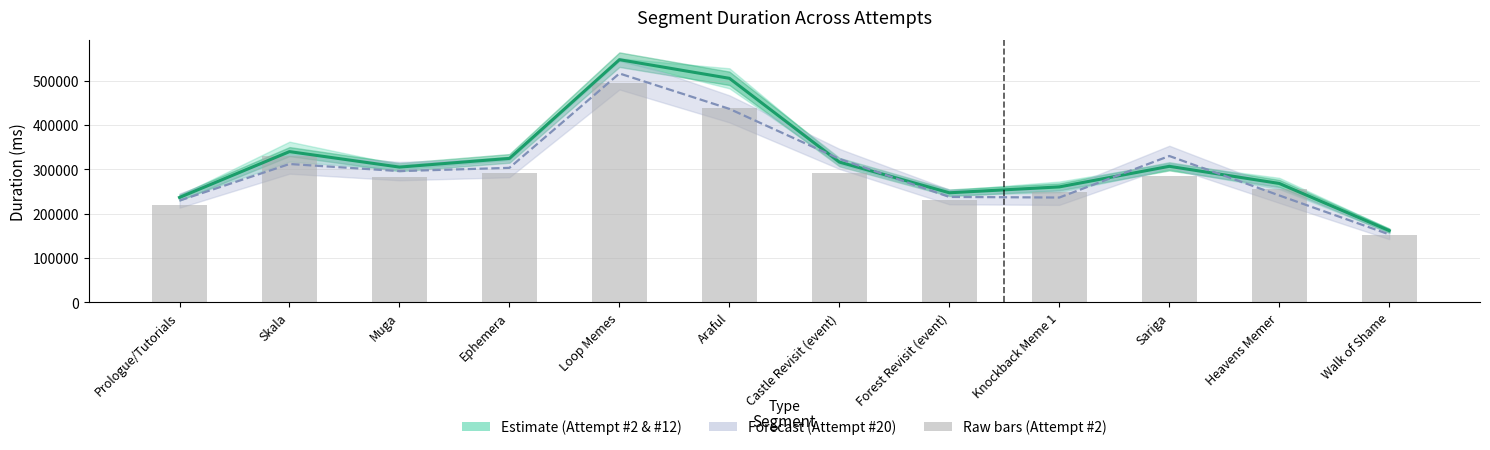

How many values in the Attempt #2 (raw) series exceed 285433?

6